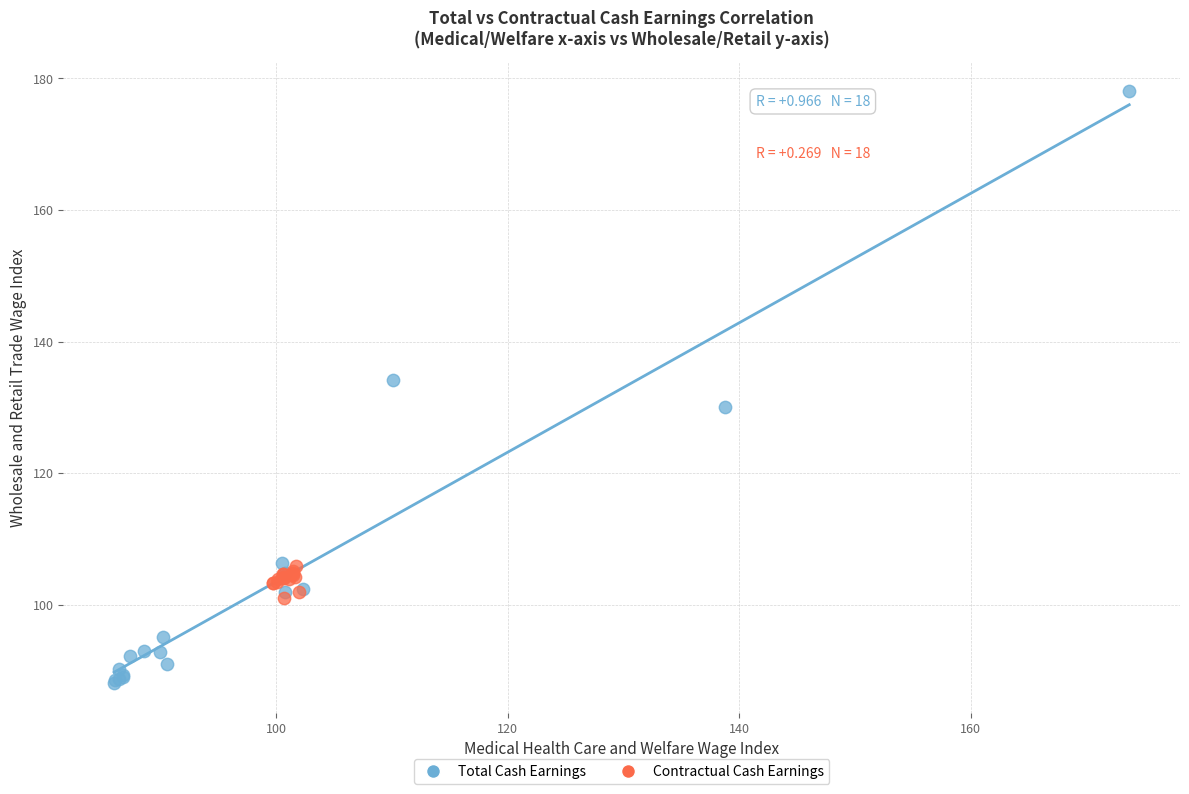

Which series contains the highest Y value?

Total Cash Earnings